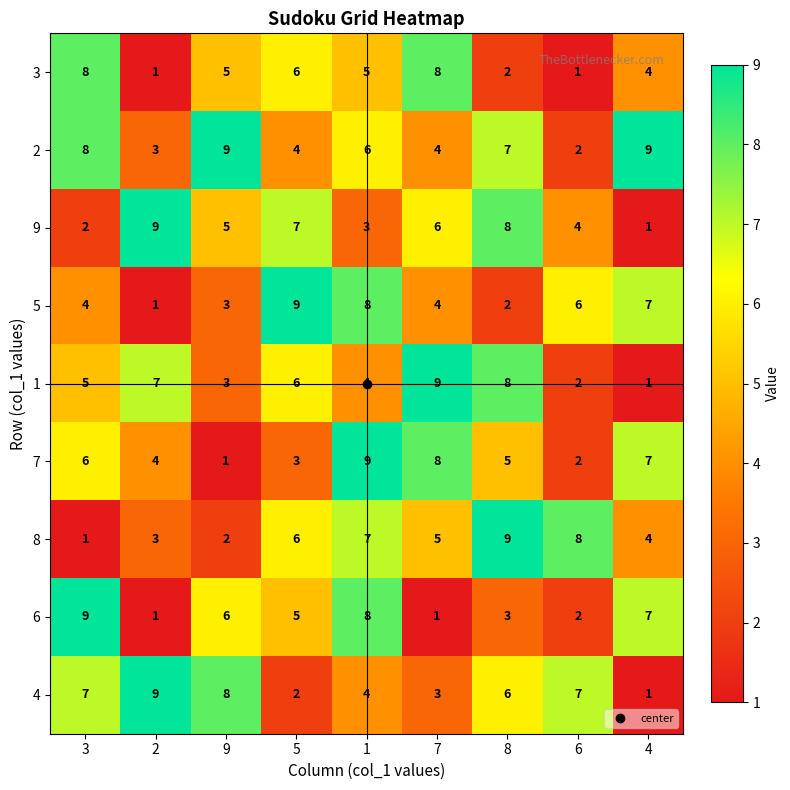

Count the 3 values in the range 2 to 6.

5